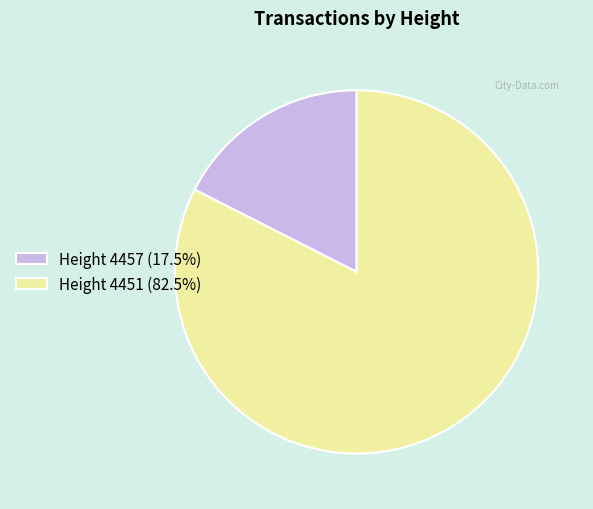

Does Height 4451 (82.5%) represent more than half of the total?

Yes